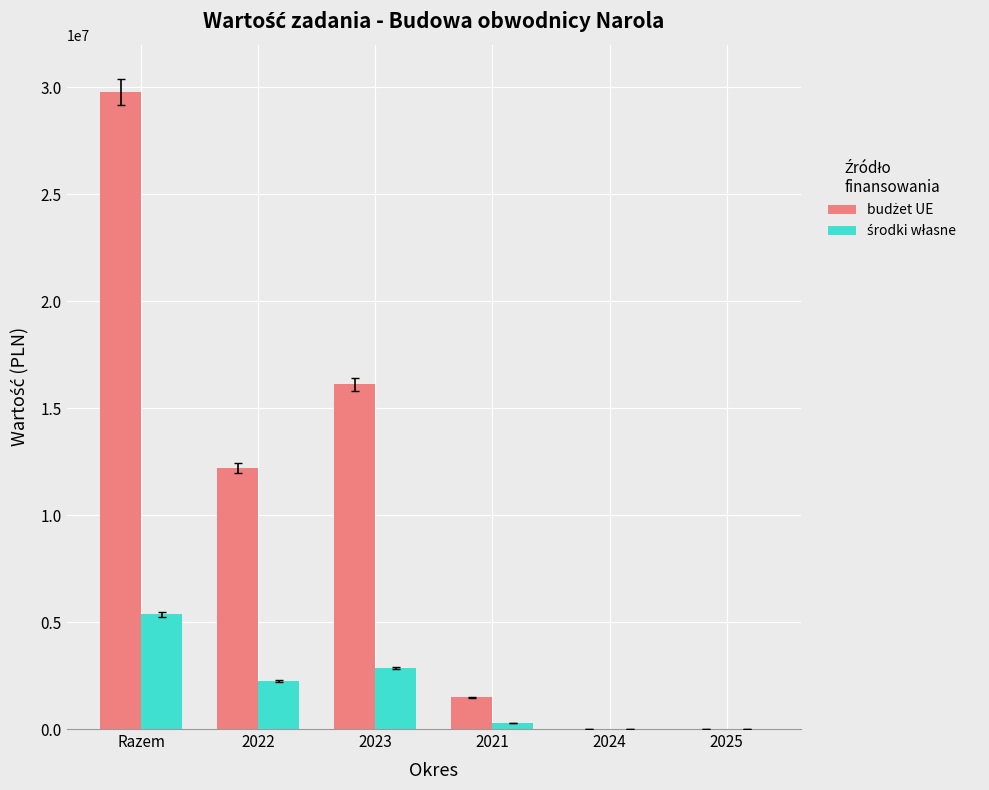

At which category is the sum across all series the highest?

Razem